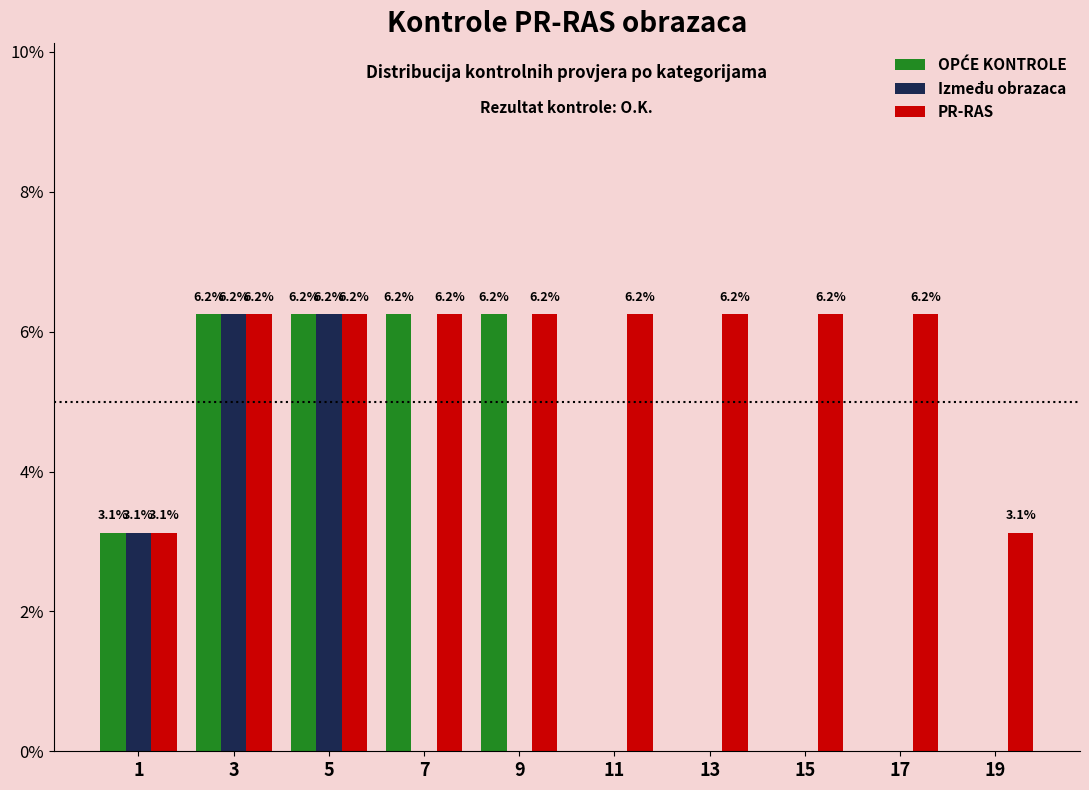

True or false: PR-RAS has a value of 10.4 at 9.

False